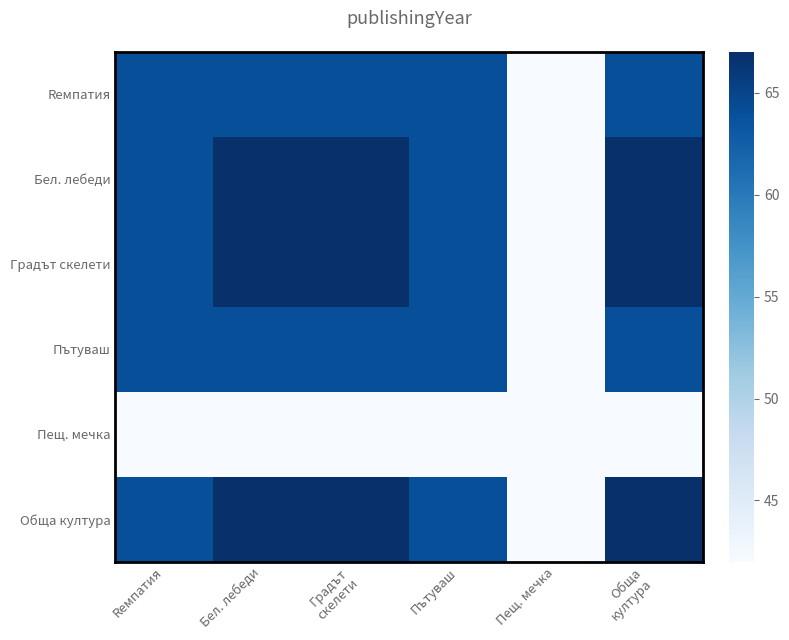

Rank the series by their maximum value, from highest to lowest.

Бел. лебеди, Градът скелети, Обща култура, Rемпатия, Пътуваш, Пещ. мечка